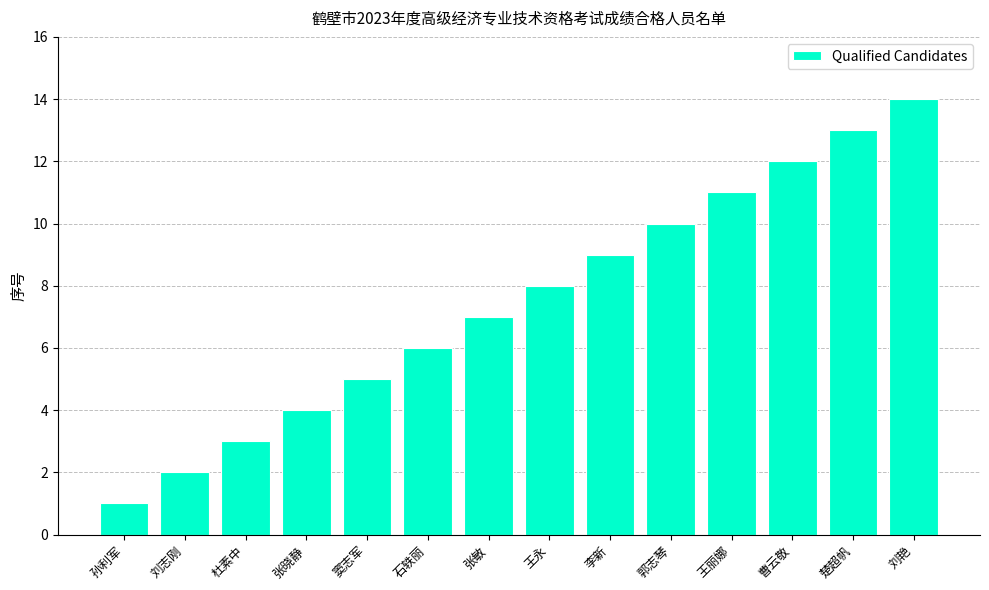

What is the approximate value at 郭志琴, to the nearest 5?

10